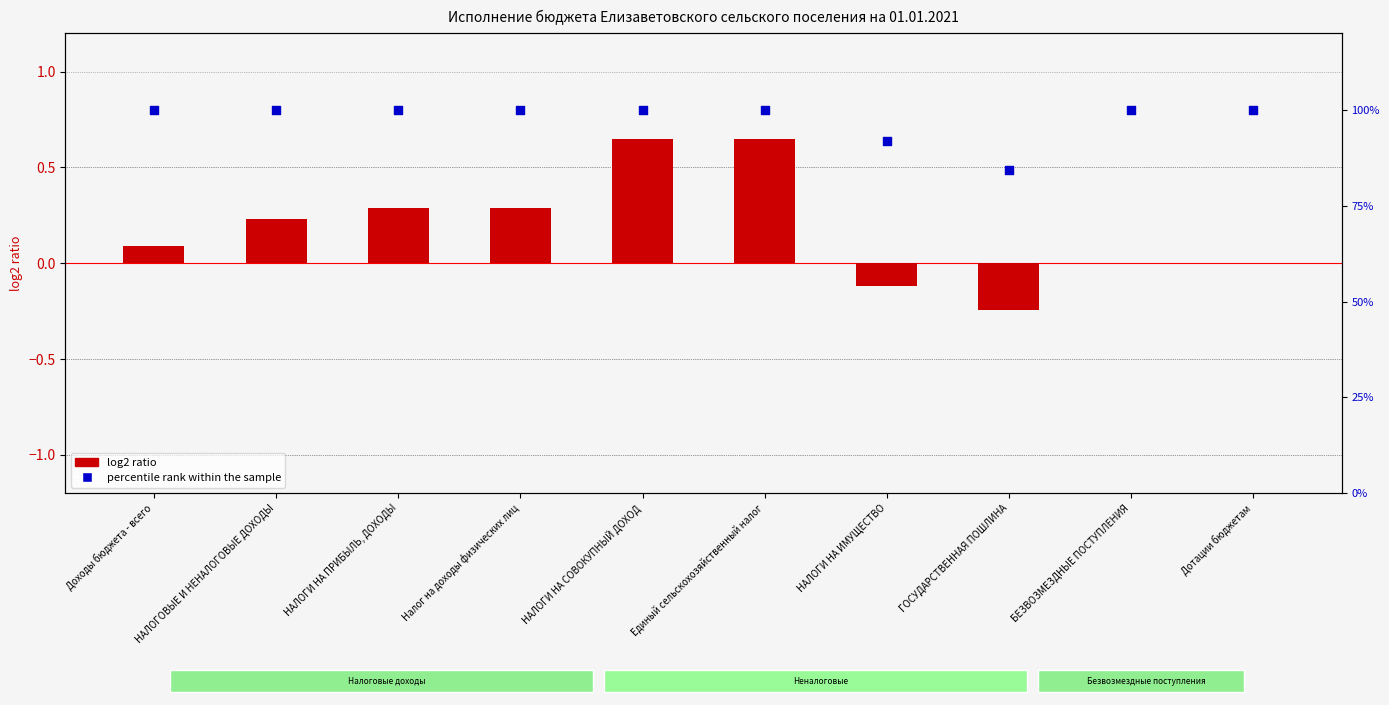

Which series has the largest total across all categories?

percentile rank within the sample